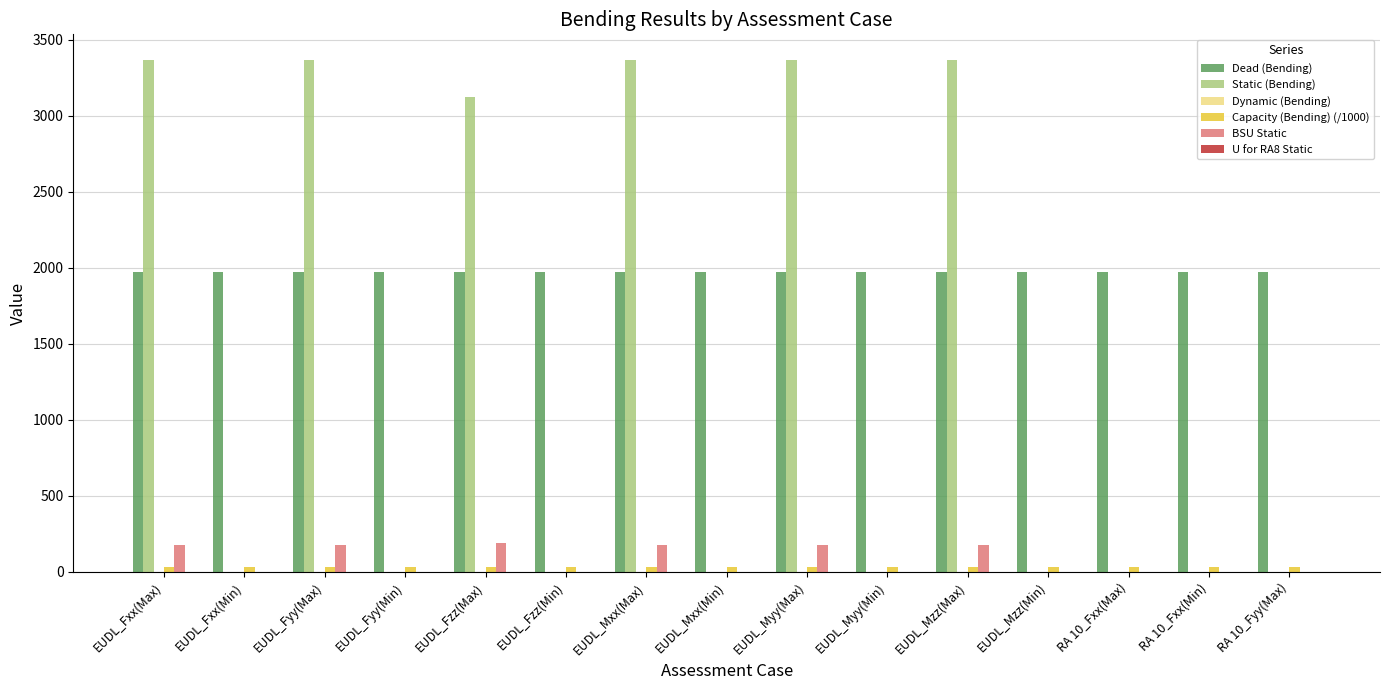

The Dead (Bending) series shows 1974.4 at EUDL_Mzz(Min). True or false?

True